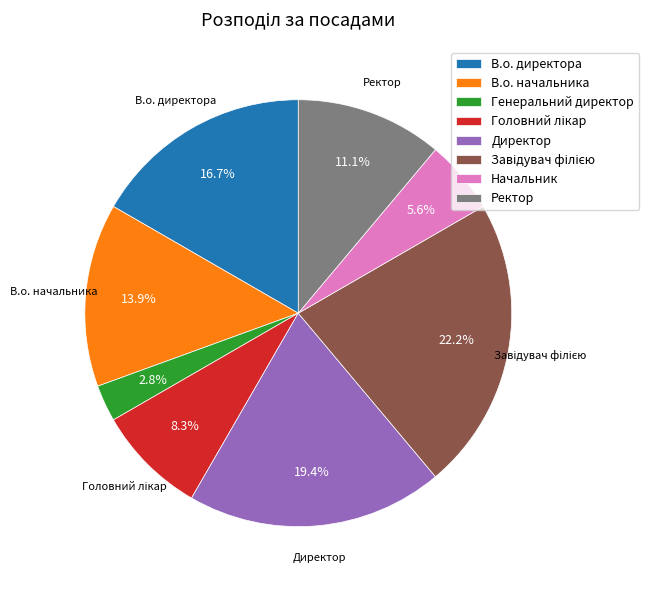

Which slice is the smallest?

Генеральний директор